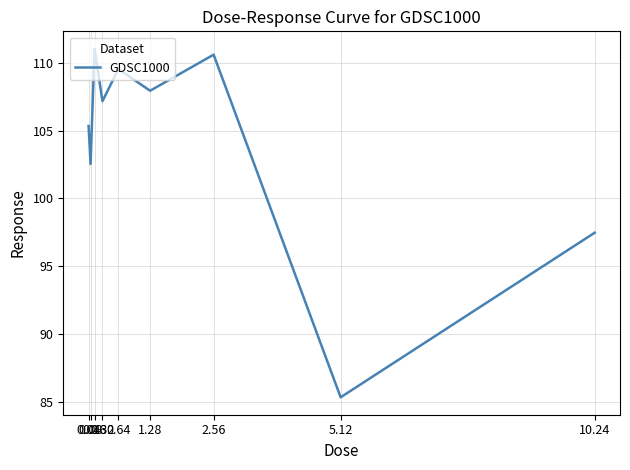

What is the difference between the values at 10.24 and 0.32?

9.7